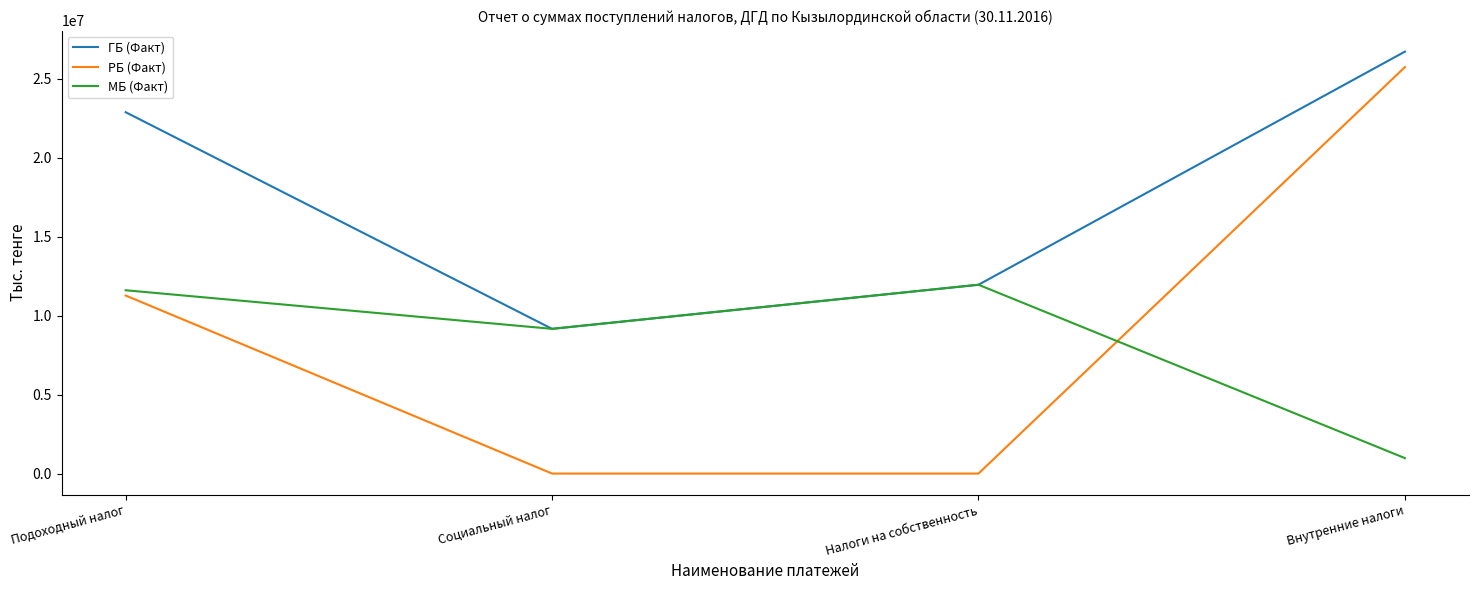

What is the maximum value shown in the chart?

26721645